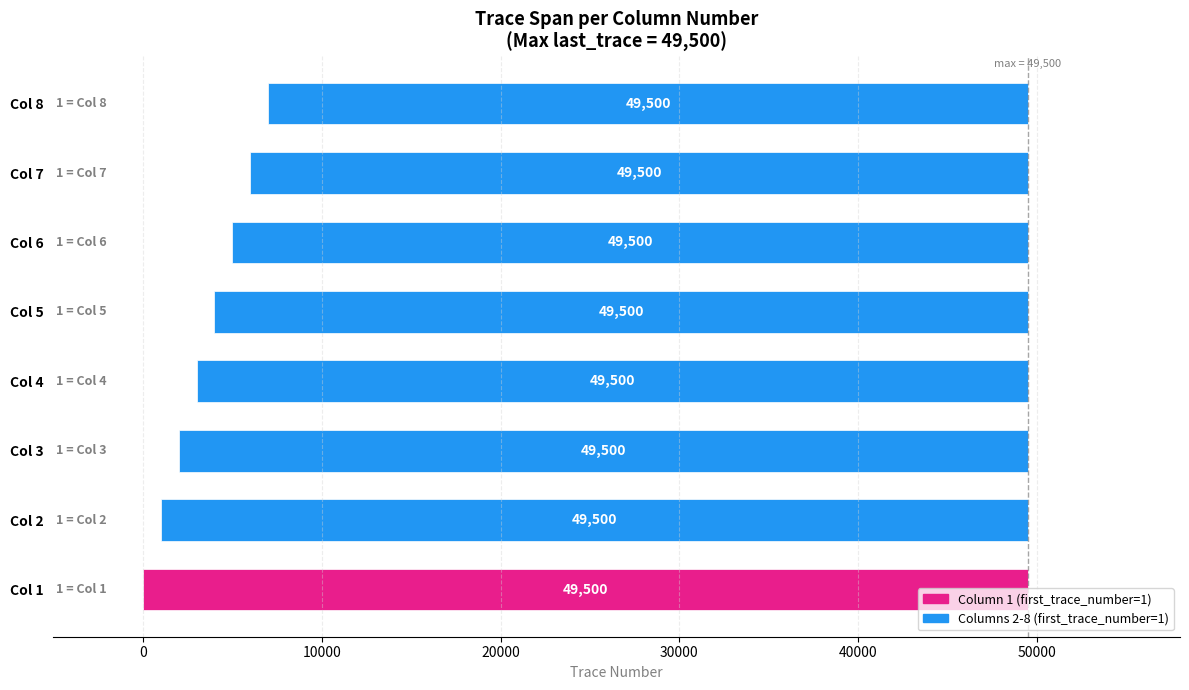

Approximately how many times larger is the value at Col 2 compared to Col 3?

1.0